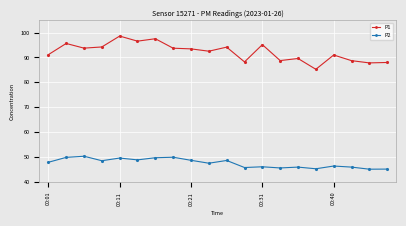

True or false: P1 and P2 cross at least once.

False